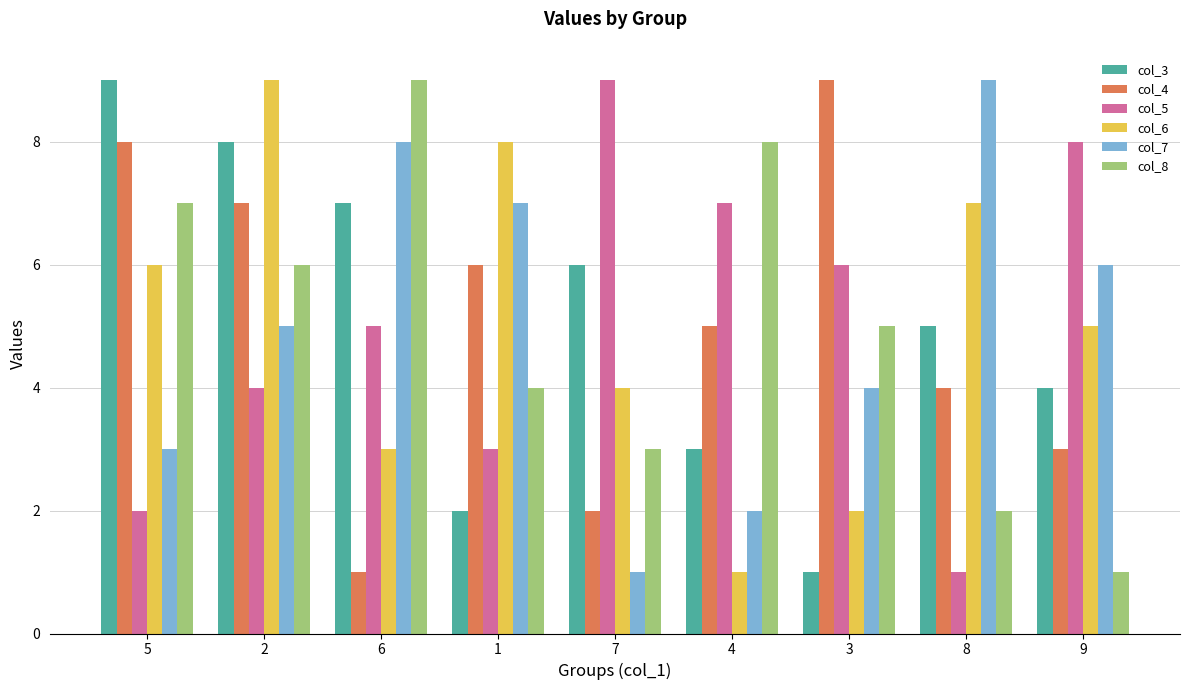

What is the label of the 5th bar from the right?

7